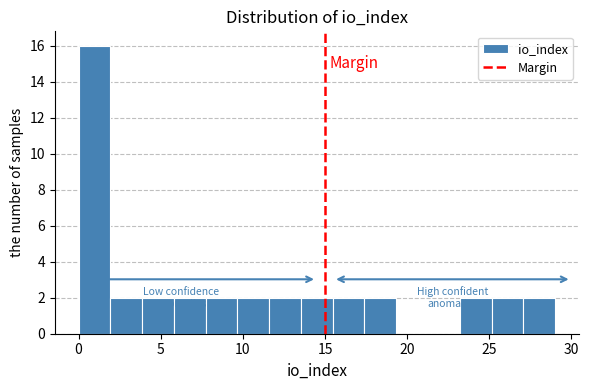

Around what value on the x-axis is the tallest bar? Give the approximate position of its centre, as read against the axis.

1.0